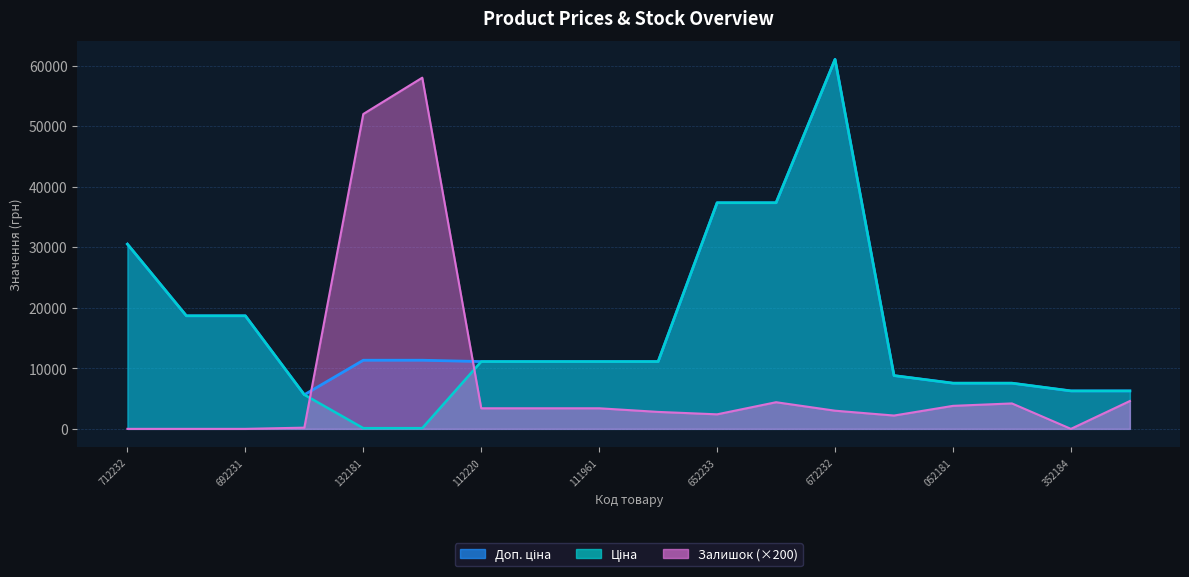

Which series has the largest total across all categories?

Доп. ціна